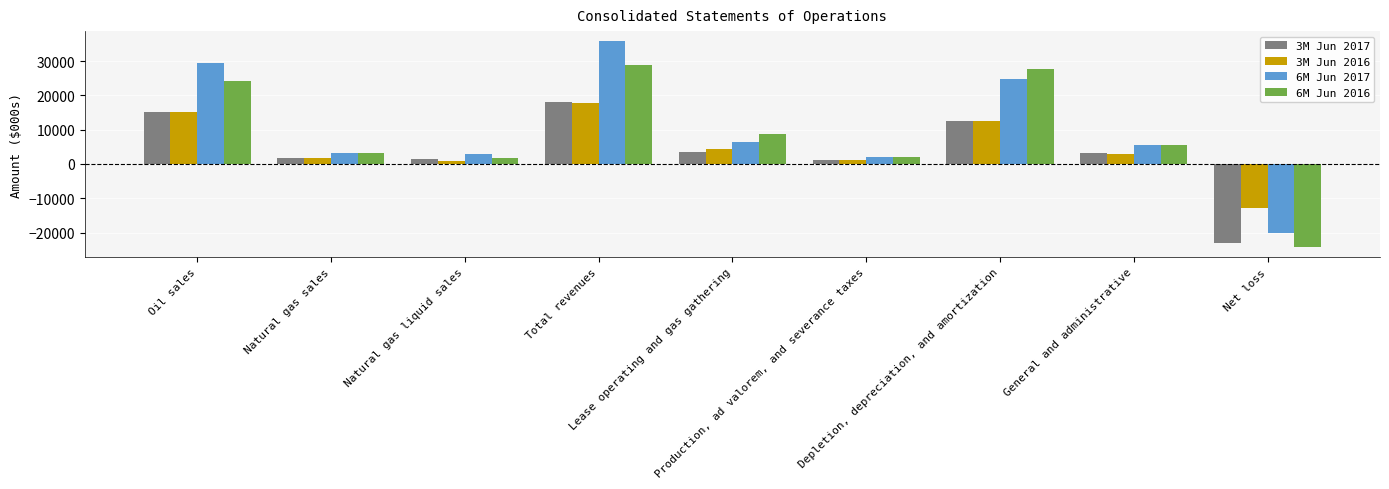

How many values in the 6M Jun 2017 series are below 5642?

4